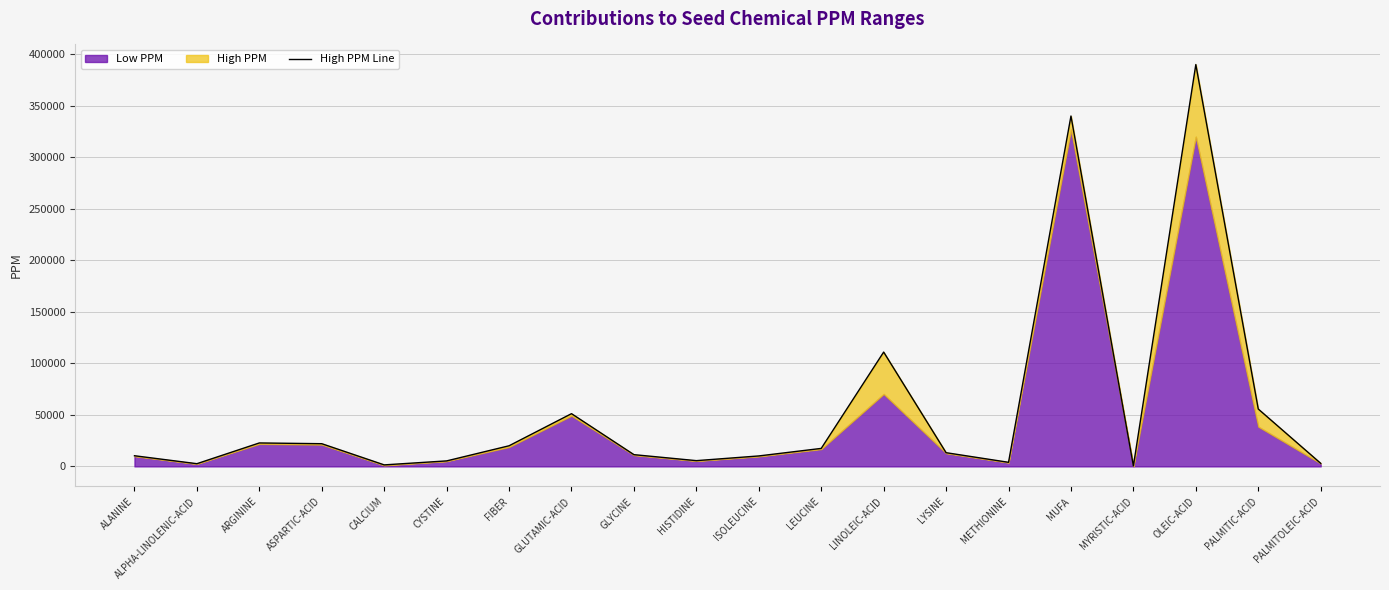

Is it true that the value at ALANINE is 7234?

False